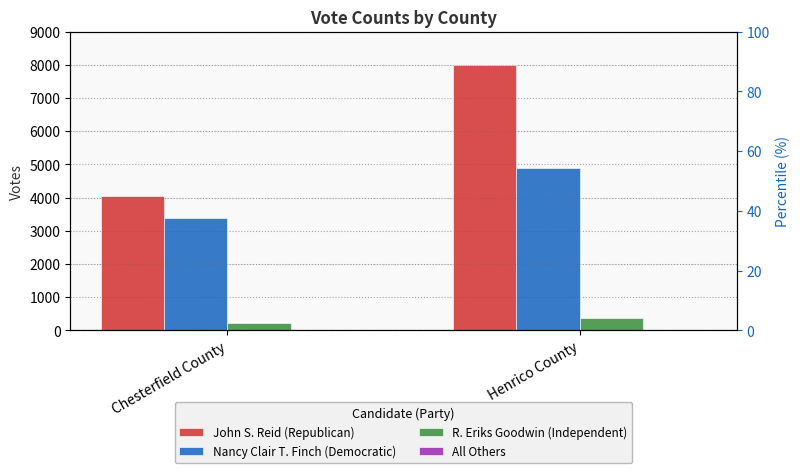

What is the total value across all series at Chesterfield County?

7636